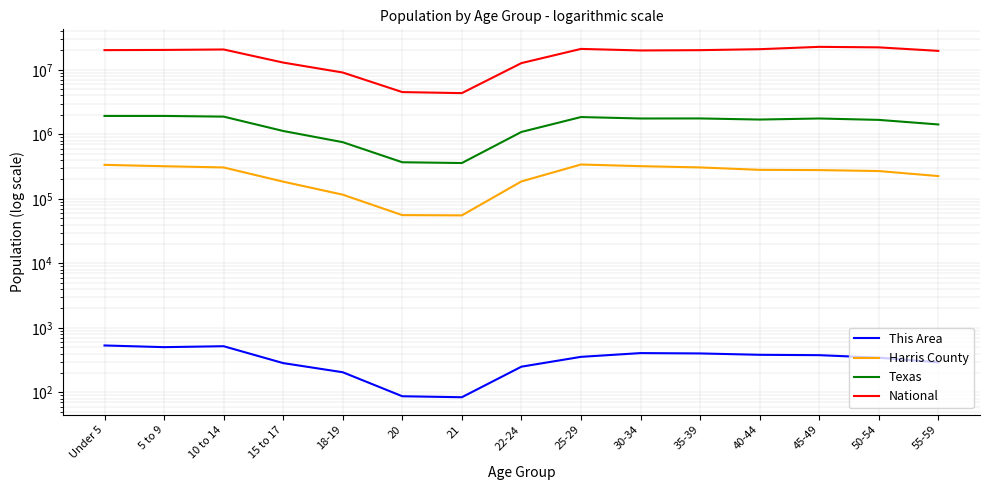

Reading left to right, list all the values displayed in this chart.

This Area: 533	502	519	284	205	87	84	250	355	406	401	382	377	345	292
Harris County: 336314	320339	306560	184622	116054	55920	55402	186173	340541	321049	306796	281486	278935	269615	225399
Texas: 1928473	1928234	1881883	1127234	755890	369040	359015	1089024	1853039	1760434	1763587	1694795	1760467	1674869	1422924
National: 20201362	20348657	20677194	12954254	9086089	4519129	4354294	12712576	21101849	19962099	20179642	20890964	22708591	22298125	19664805